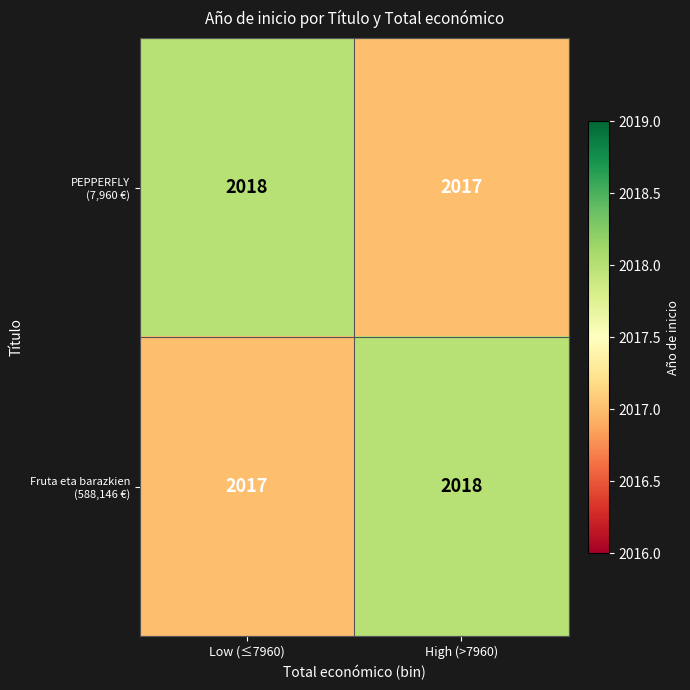

What is the total value across all series at High (>7960)?

4035